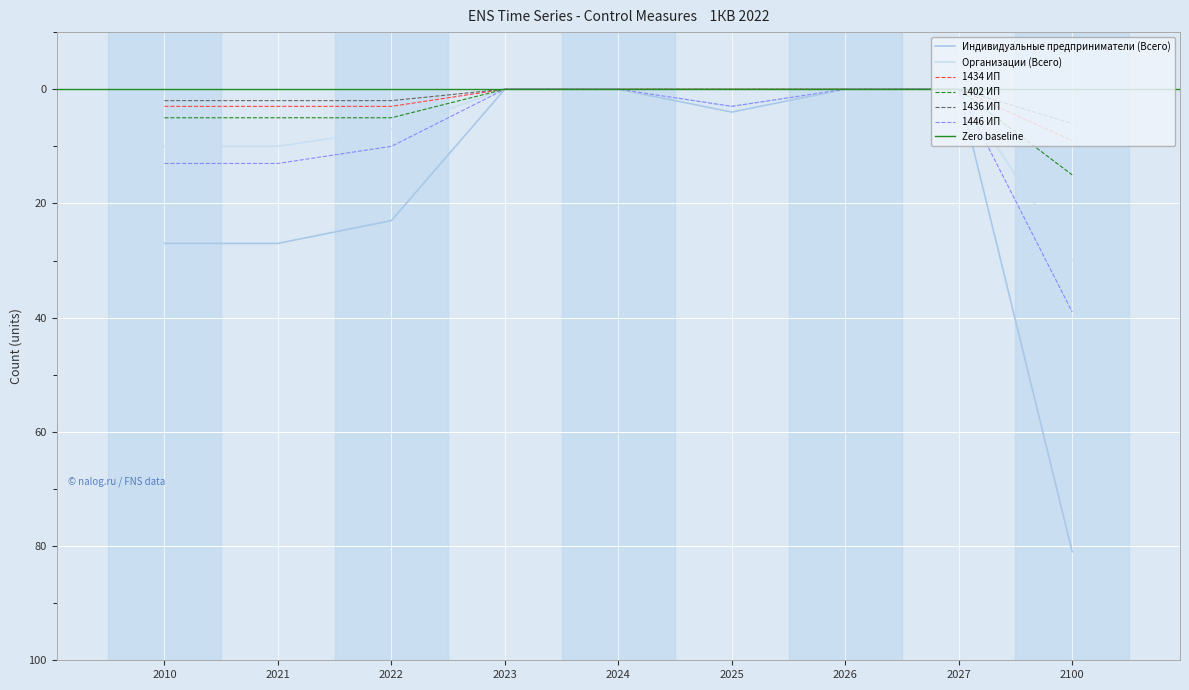

Which series has the largest range (max minus min)?

Индивидуальные предприниматели (Всего)